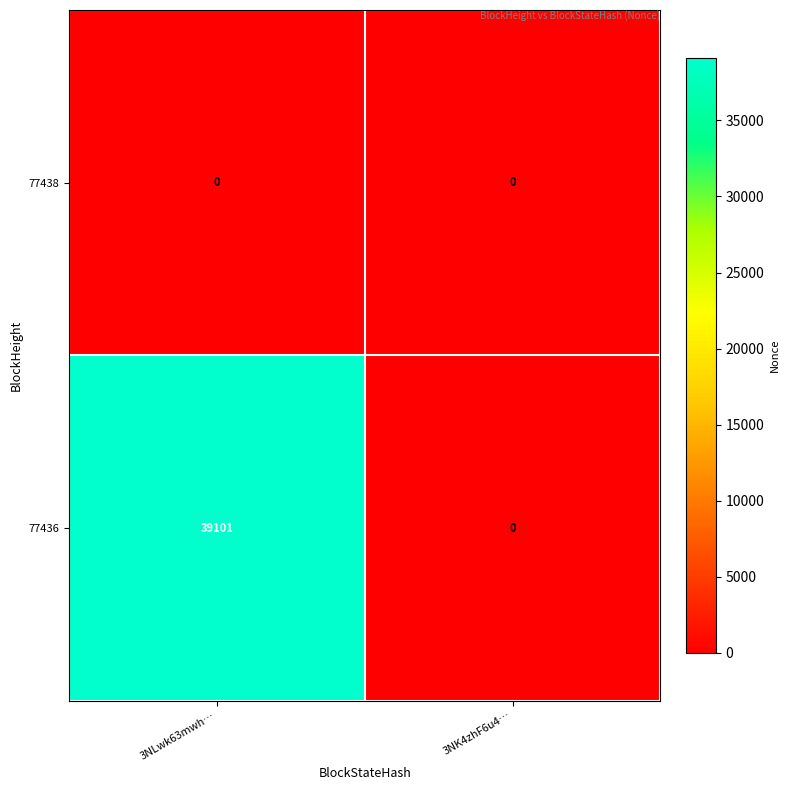

What is the total value across all series at 3NLwk63mwh…?

39101